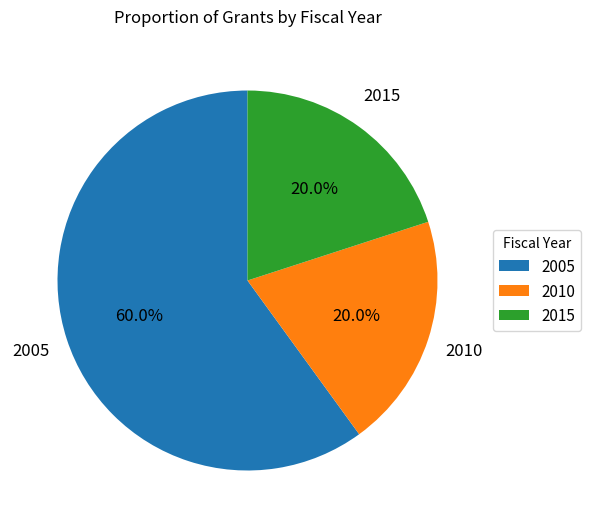

What is the largest slice in the pie chart?

2005